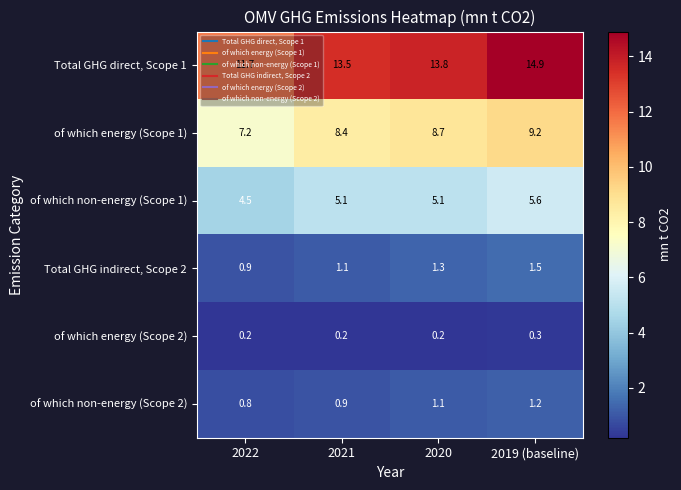

At which label does of which energy (Scope 1) first exceed 8?

2021